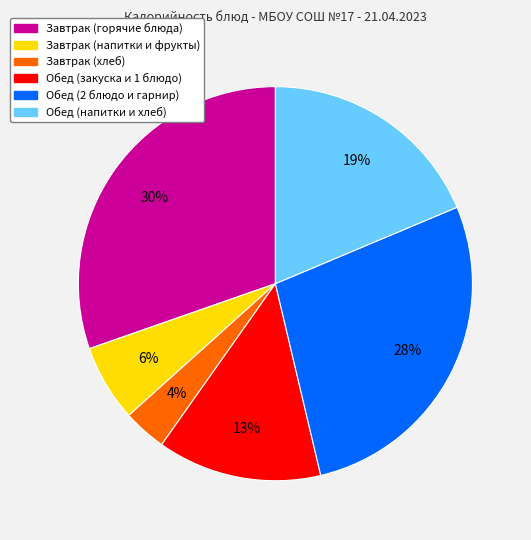

Is there a majority slice in this chart?

No